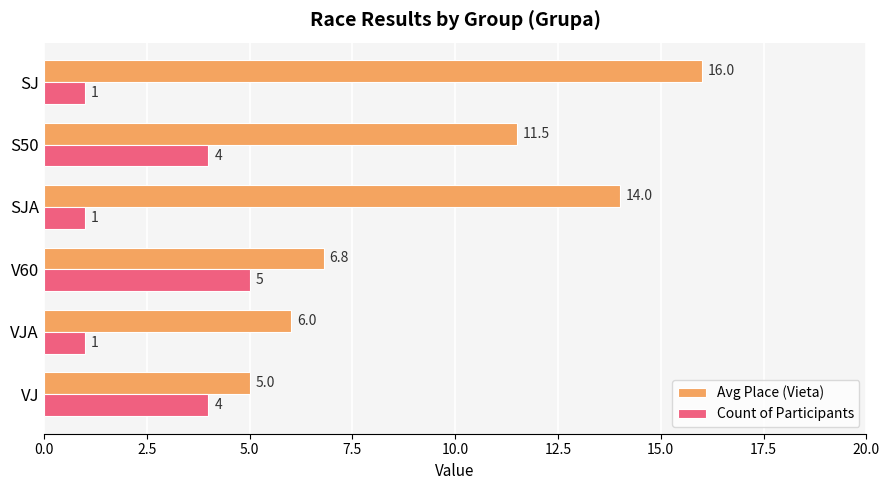

List the series in order of their overall mean, highest first.

Avg Place (Vieta), Count of Participants